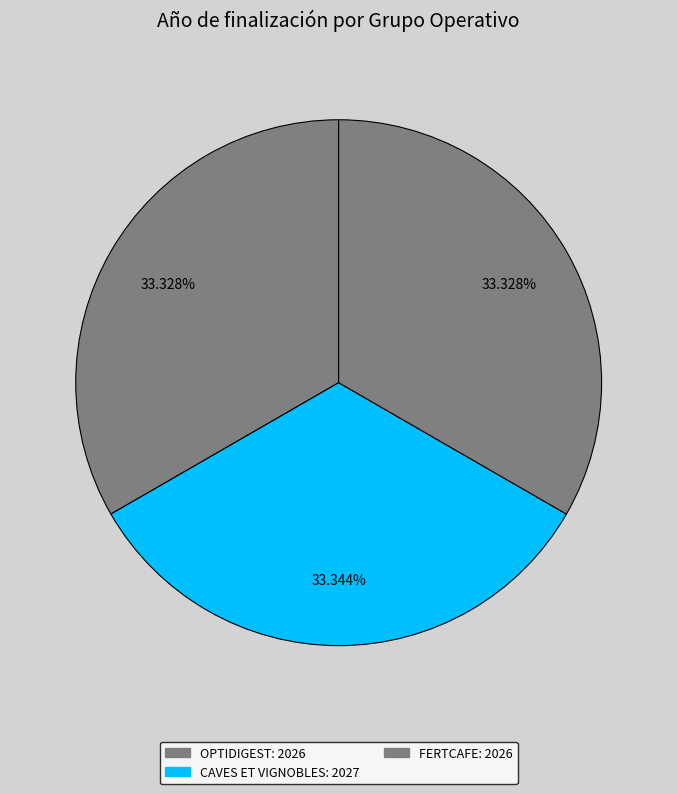

How many slices are in this pie chart?

3